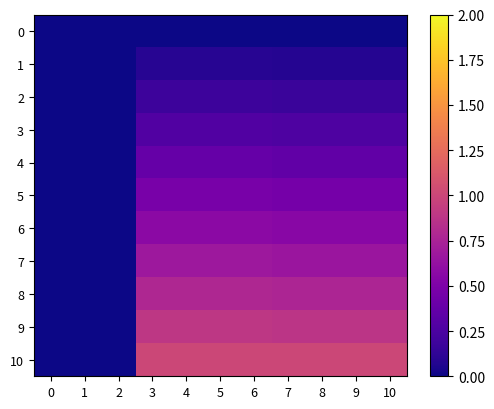

List the series in order of their peak value, lowest first.

0, 1, 2, 3, 4, 5, 6, 7, 8, 9, 10